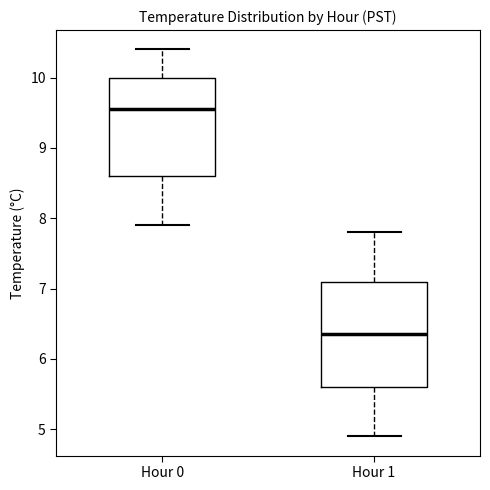

Reading left to right, read every box against the y-axis: the position of its median line, the range the box covers, and the ends of its whiskers. The values are not printed on the chart, so give them approximately, as read against the axis.

Hour 0: median 9.6, box 8.6 to 10.0, whiskers 7.9 to 10.4
Hour 1: median 6.4, box 5.6 to 7.1, whiskers 4.9 to 7.8